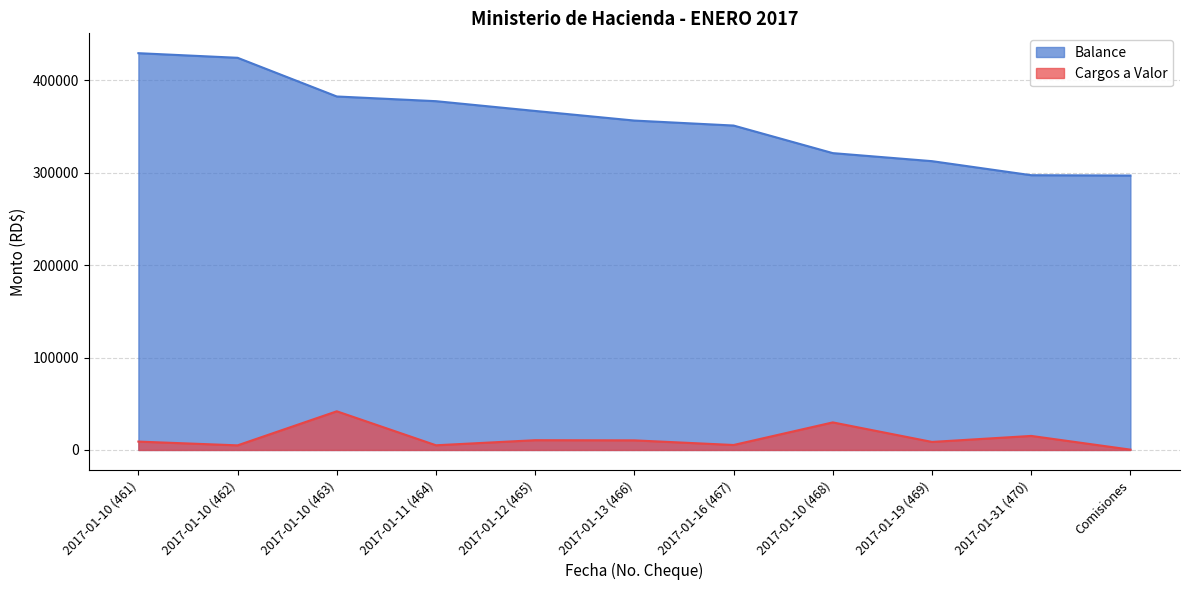

Reading left to right, extract all data points from this chart.

Balance: 2017-01-10 (461)=429394.2	2017-01-10 (462)=424391.9	2017-01-10 (463)=382530.9	2017-01-11 (464)=377445.9	2017-01-12 (465)=366869.1	2017-01-13 (466)=356469.1	2017-01-16 (467)=351079.1	2017-01-10 (468)=321238.1	2017-01-19 (469)=312538.1	2017-01-31 (470)=297338.1	Comisiones=296969.8
Cargos a Valor: 2017-01-10 (461)=9074.5	2017-01-10 (462)=5002.3	2017-01-10 (463)=41860.9	2017-01-11 (464)=5085.0	2017-01-12 (465)=10576.8	2017-01-13 (466)=10400.0	2017-01-16 (467)=5390.0	2017-01-10 (468)=29841.0	2017-01-19 (469)=8700.0	2017-01-31 (470)=15200.0	Comisiones=368.4